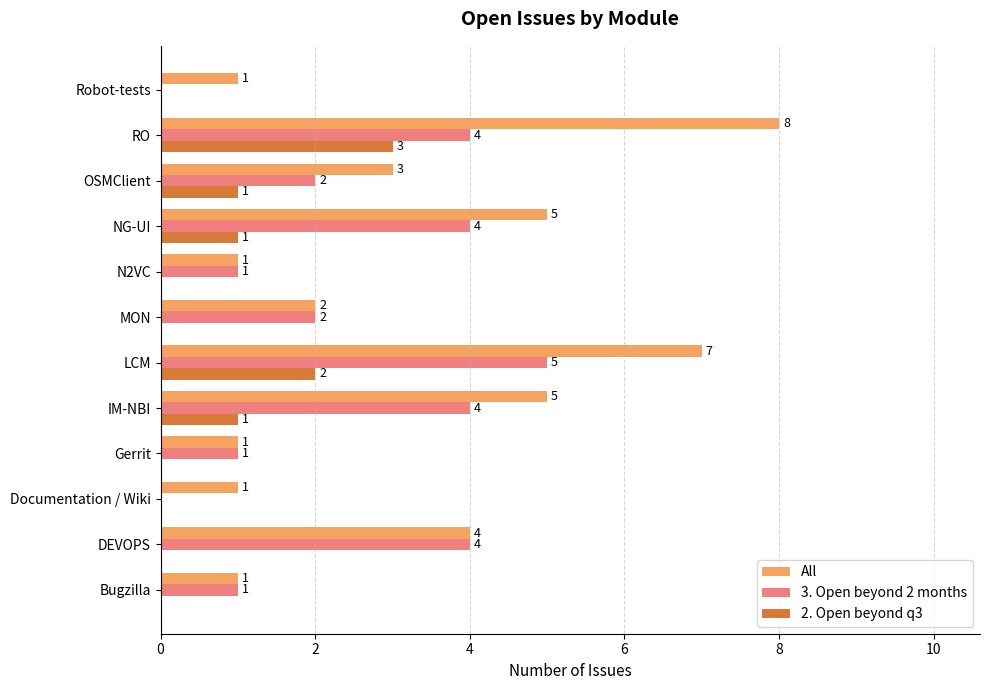

Count the 2. Open beyond q3 values in the range 0 to 1.

10